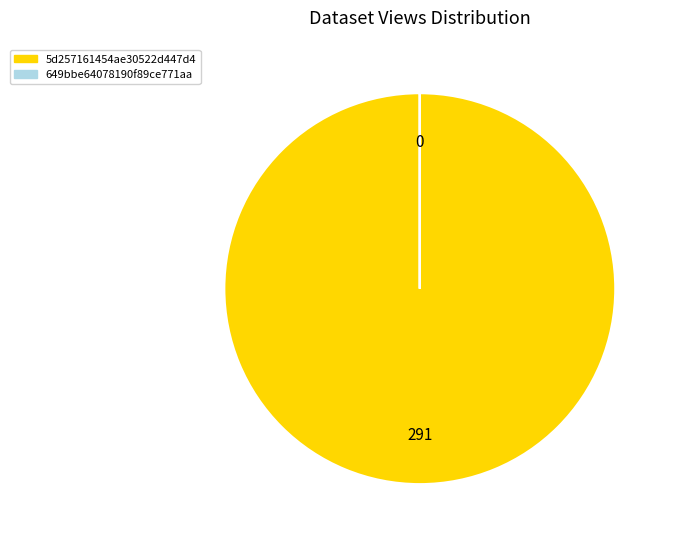

Is there a majority slice in this chart?

Yes